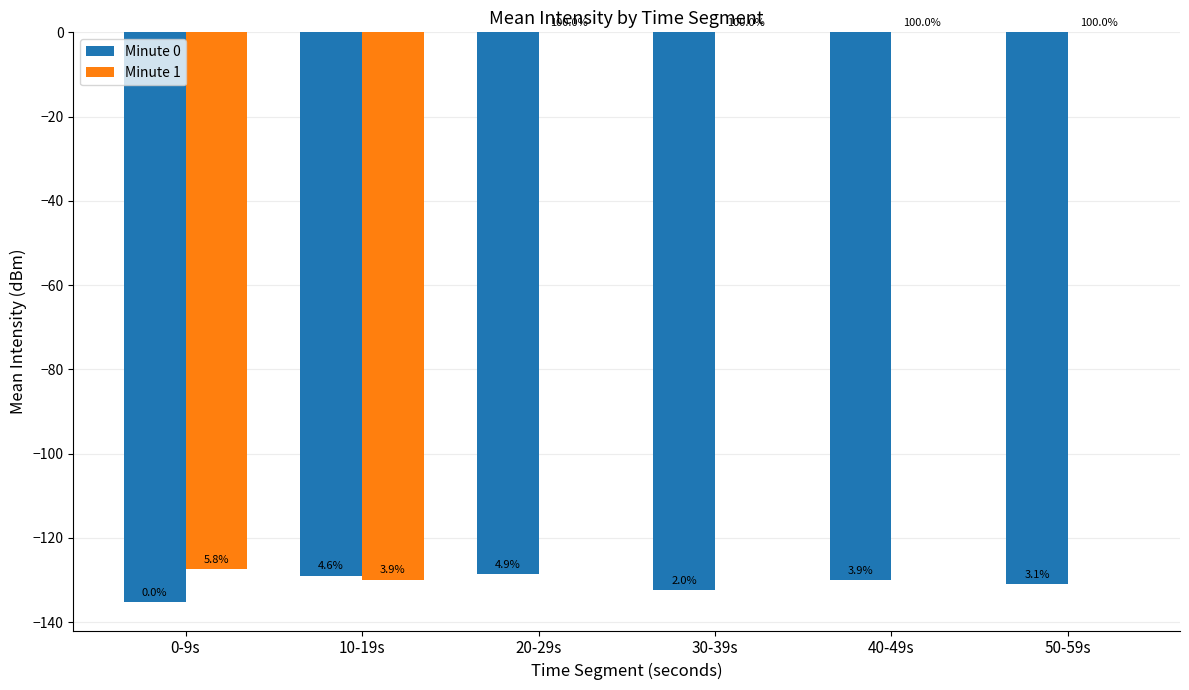

What are all the series names shown in the legend?

Minute 0, Minute 1